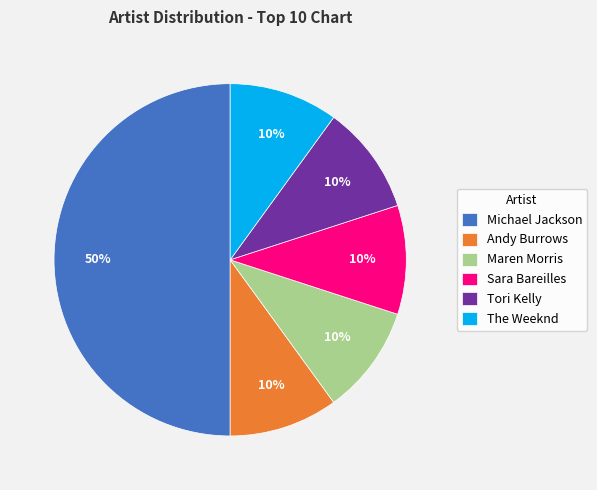

Which slice is the largest?

Michael Jackson